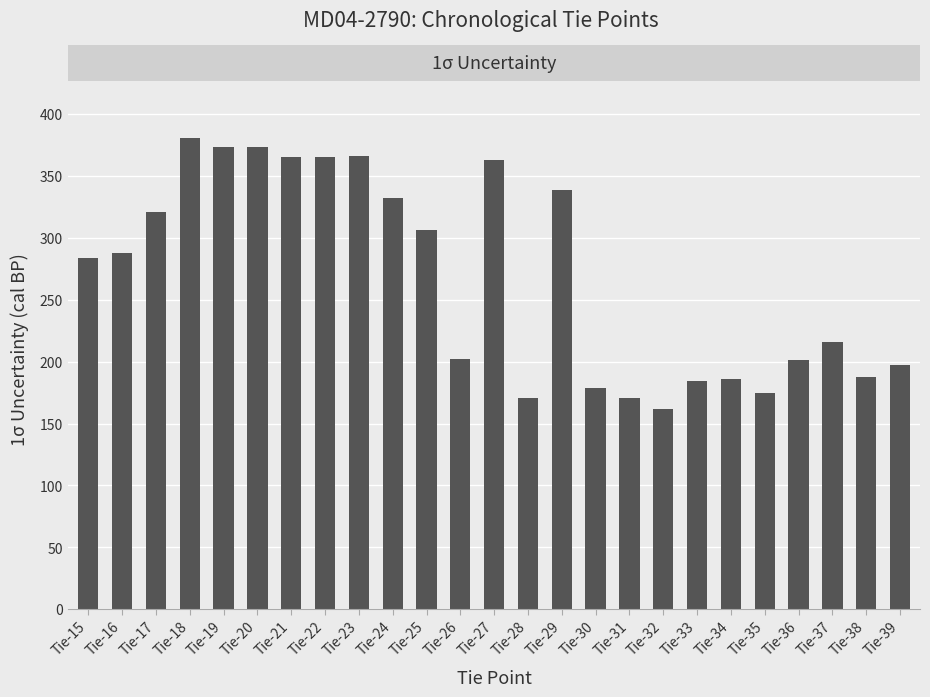

The chart shows a value of 288 at Tie-16. True or false?

True